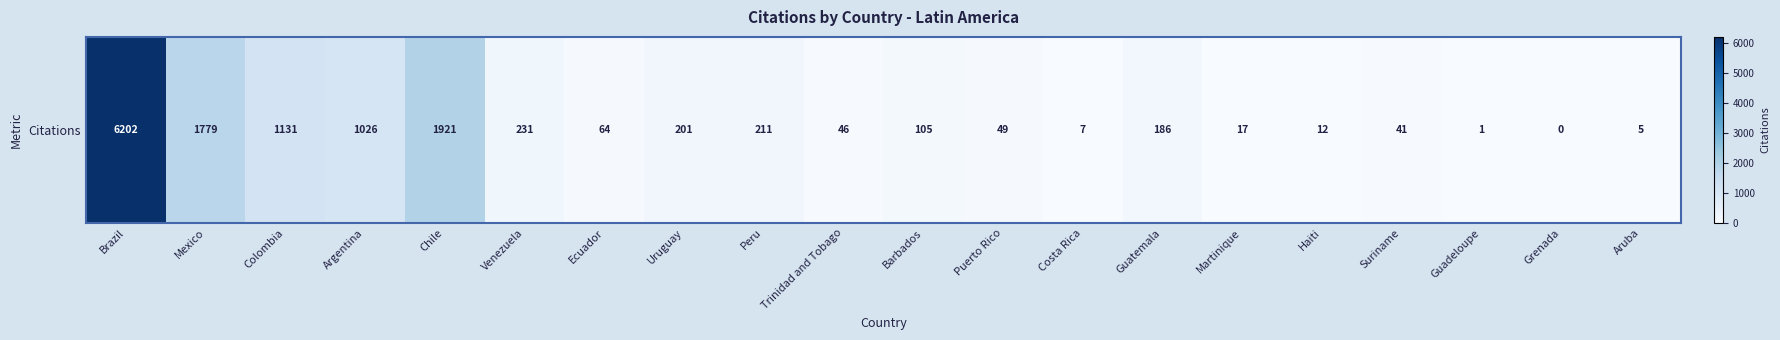

Which has a higher value, Ecuador or Argentina?

Argentina